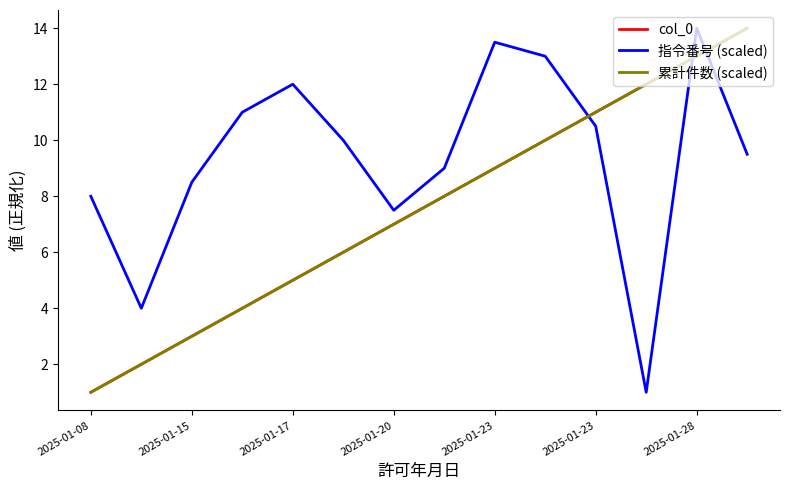

Does the chart have visible grid lines?

No